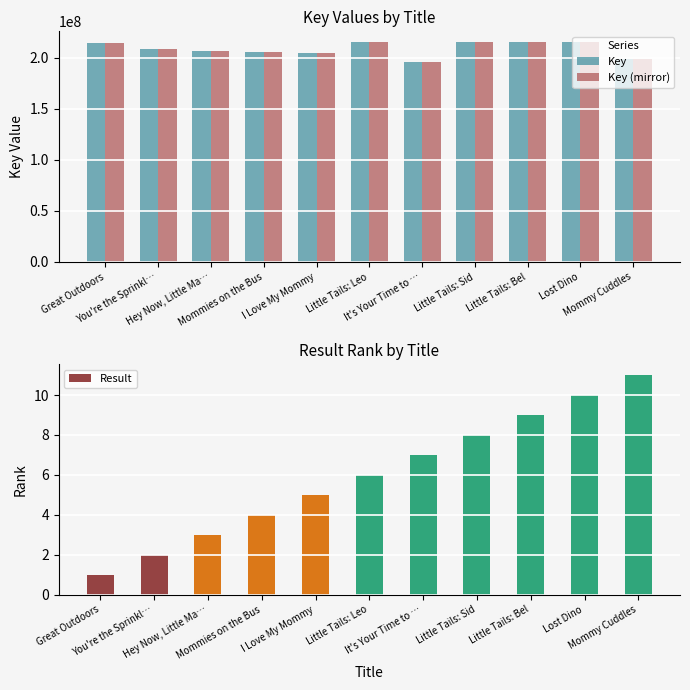

At which label is Key closest to 205360500?

Mommies on the Bus